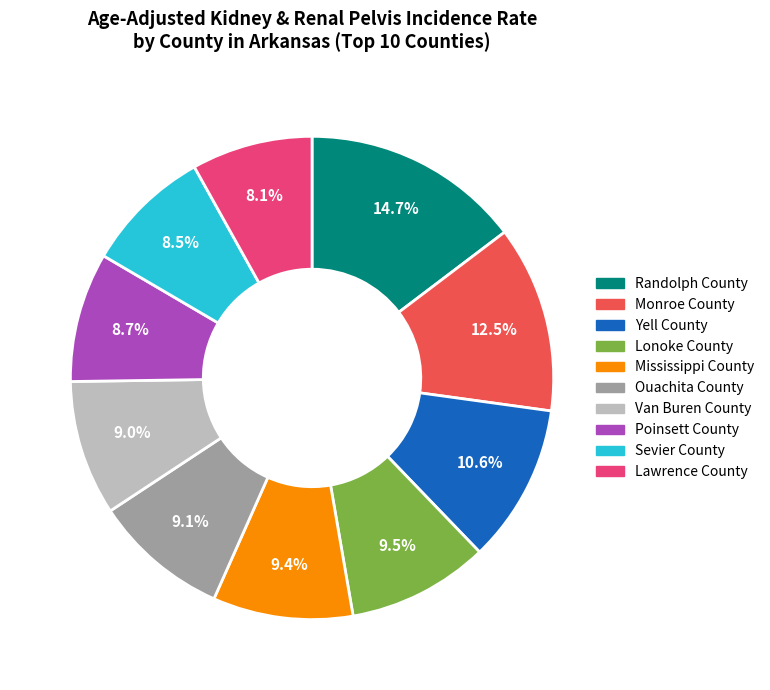

What is the largest slice in the pie chart?

Randolph County